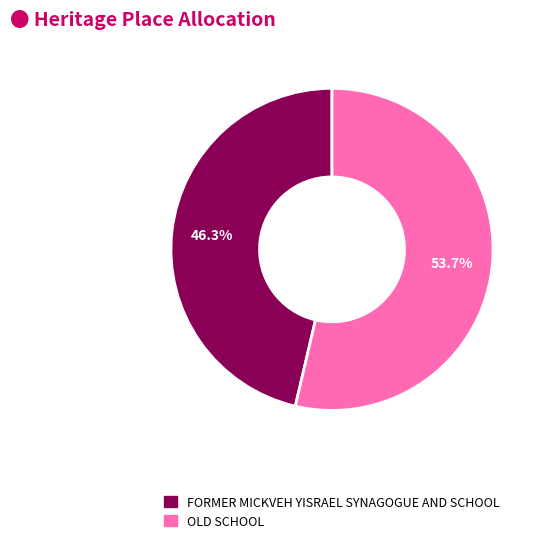

Which category has the biggest portion of the pie?

OLD SCHOOL